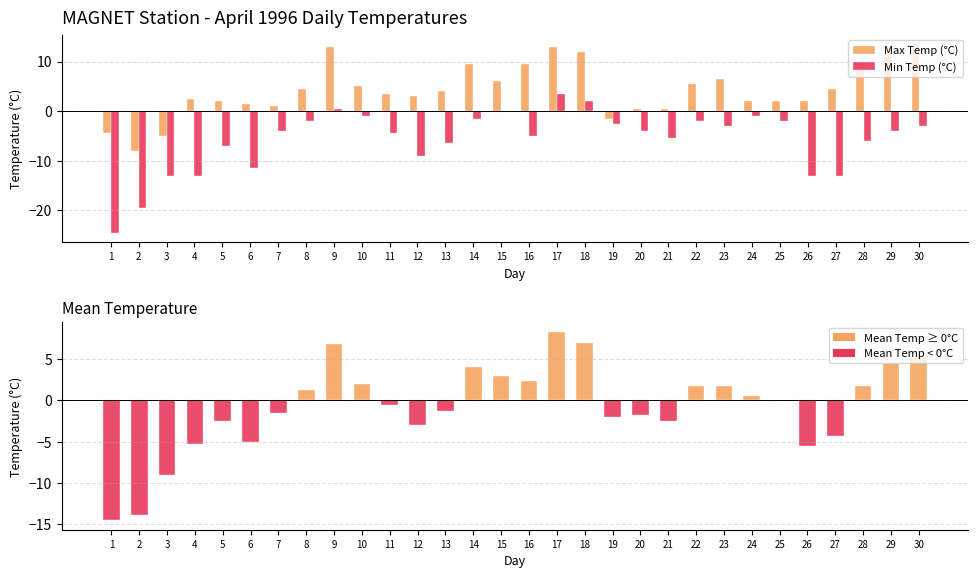

Does the chart contain any negative values?

Yes